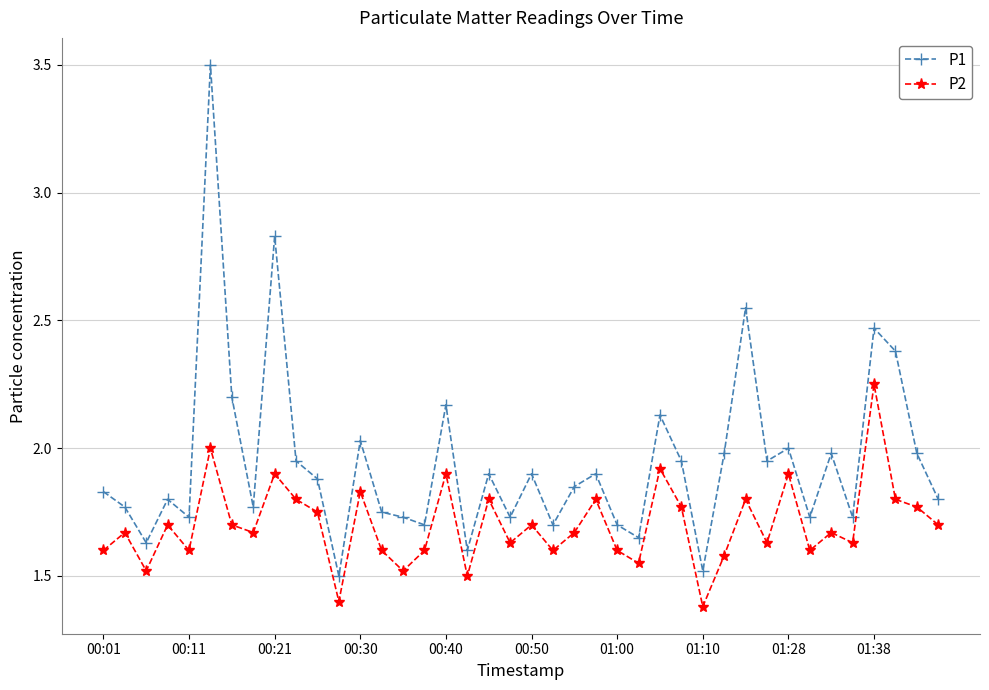

In P1, how many points are higher than both neighbors (excluding endpoints)?

13